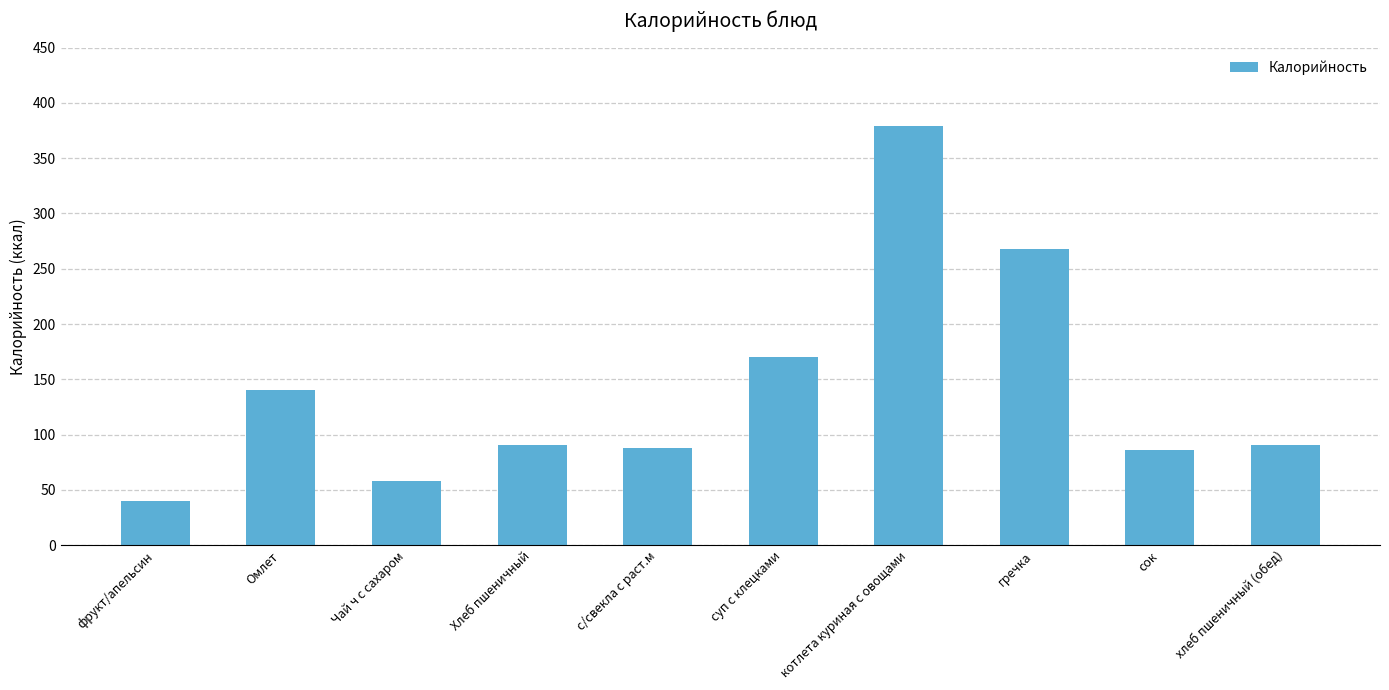

At which category does the chart reach its peak across all series?

котлета куриная с овощами